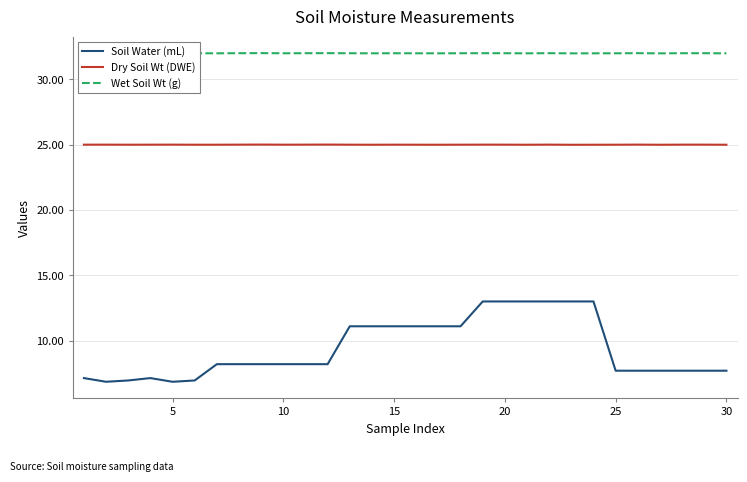

What is the difference between the maximum and minimum values in the Soil Water (mL) series?

6.1